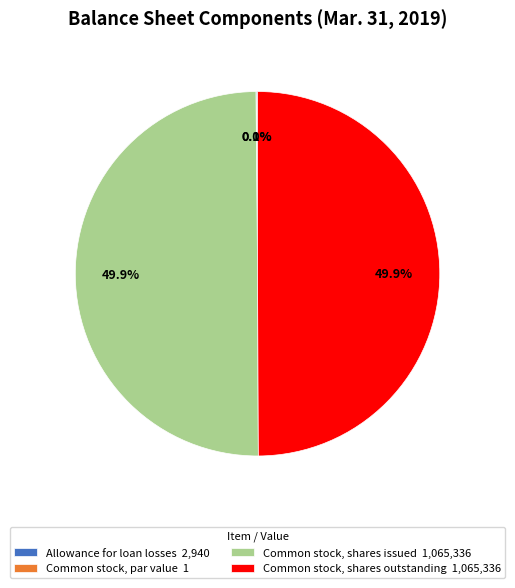

Combined, do Common stock, shares issued 1,065,336 and Common stock, shares outstanding 1,065,336 account for over 50%?

Yes